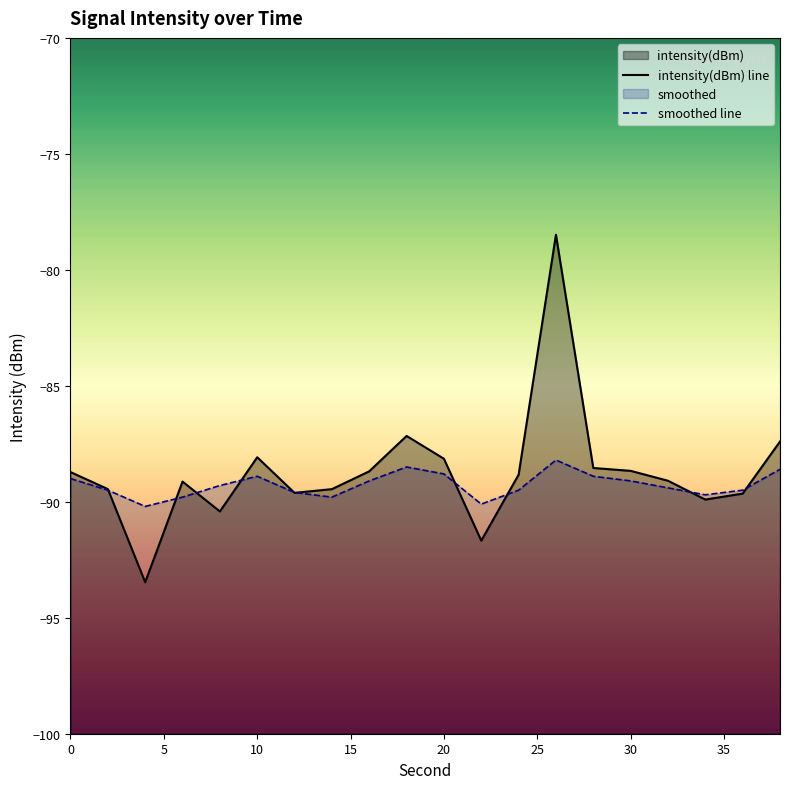

Reading left to right, list all the values displayed in this chart.

intensity(dBm) line: -88.7	-89.5	-93.5	-89.1	-90.4	-88.1	-89.6	-89.5	-88.7	-87.2	-88.1	-91.7	-88.8	-78.5	-88.5	-88.7	-89.1	-89.9	-89.6	-87.4
smoothed line: -89.0	-89.5	-90.2	-89.8	-89.3	-88.9	-89.6	-89.8	-89.1	-88.5	-88.8	-90.1	-89.5	-88.2	-88.9	-89.1	-89.4	-89.7	-89.5	-88.6